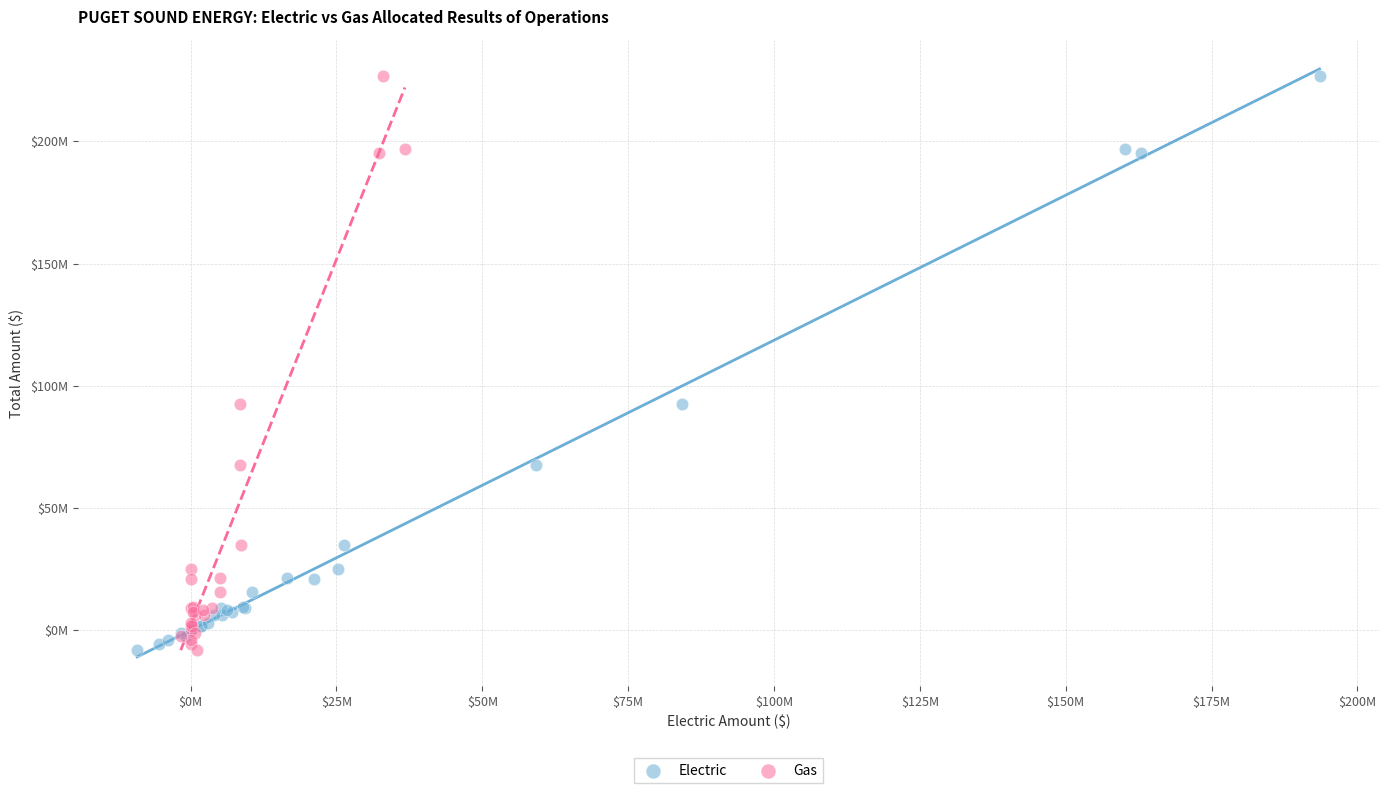

What are all the series names shown in the legend?

Electric, Gas